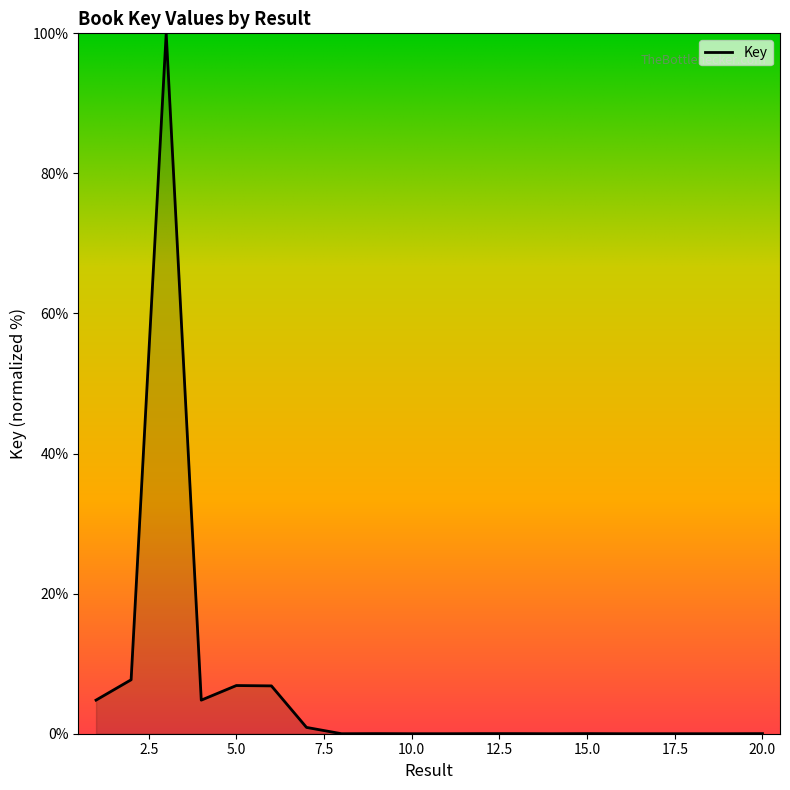

What is the greatest value displayed?

100.0